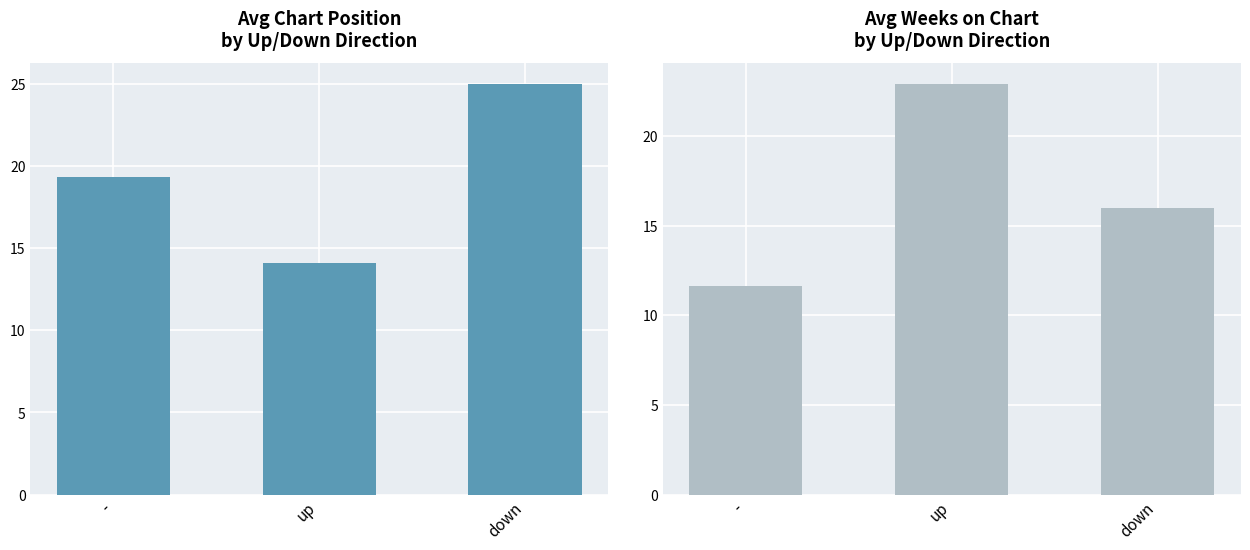

What is the difference between the highest and lowest values at -?

7.7